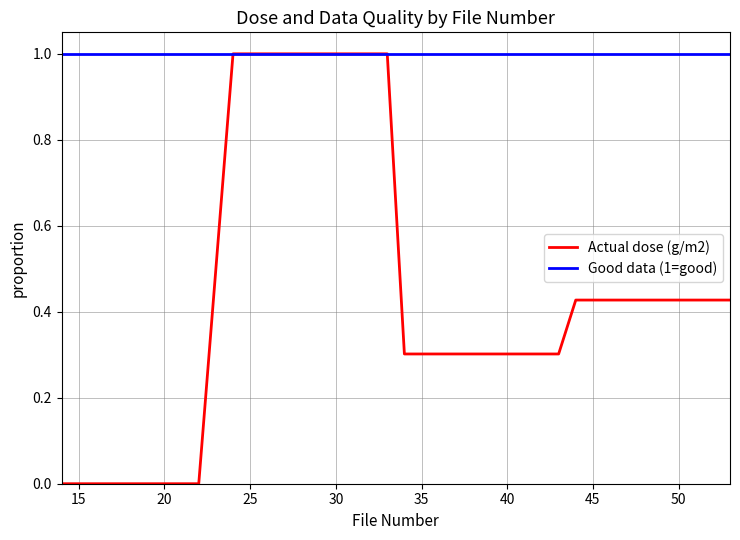

Which series has the largest total across all categories?

Good data (1=good)